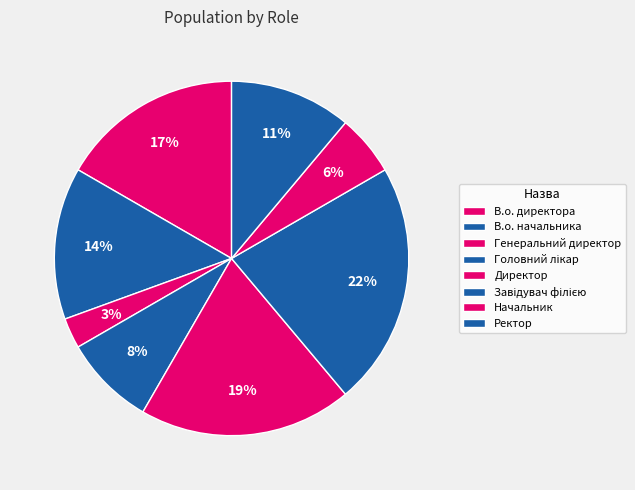

Which category has the biggest portion of the pie?

Завідувач філією